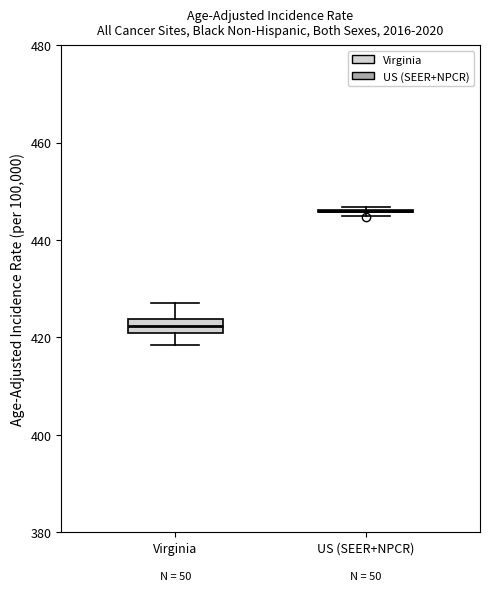

Where does the upper whisker of the box for Virginia end on the y-axis? The values are not printed on the chart, so give them approximately, as read against the axis.

428